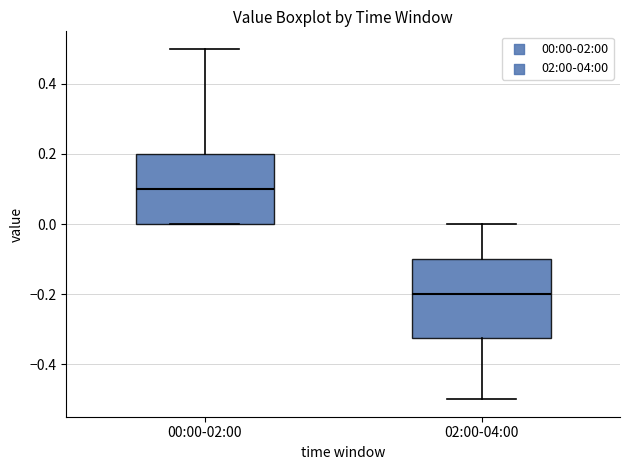

Which box has the lowest median line?

02:00-04:00